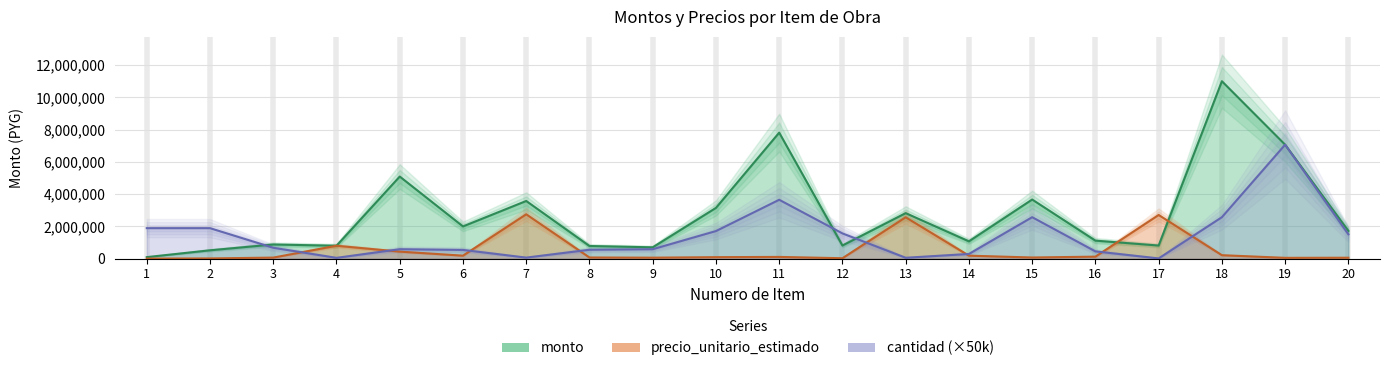

Is the value of monto at 15 greater than the value of cantidad at 4?

Yes